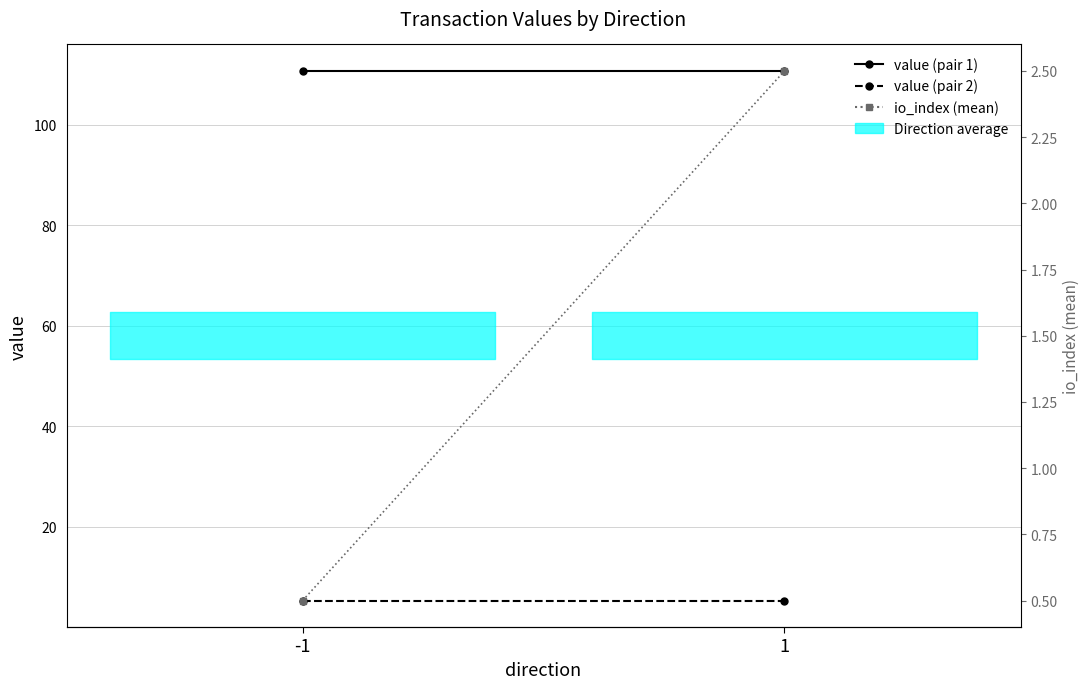

Which category has the lowest value across all series?

-1